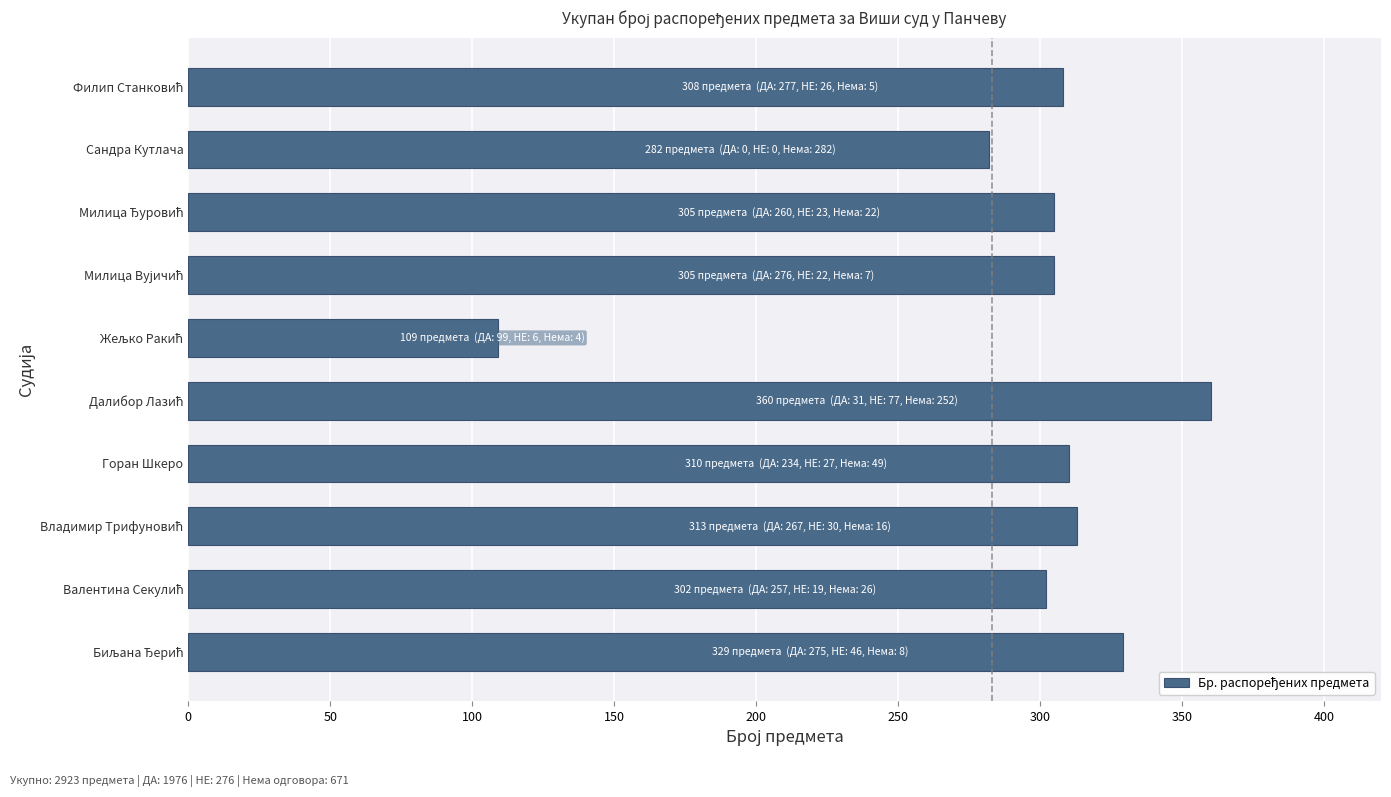

What is the difference between the maximum and minimum values?

251